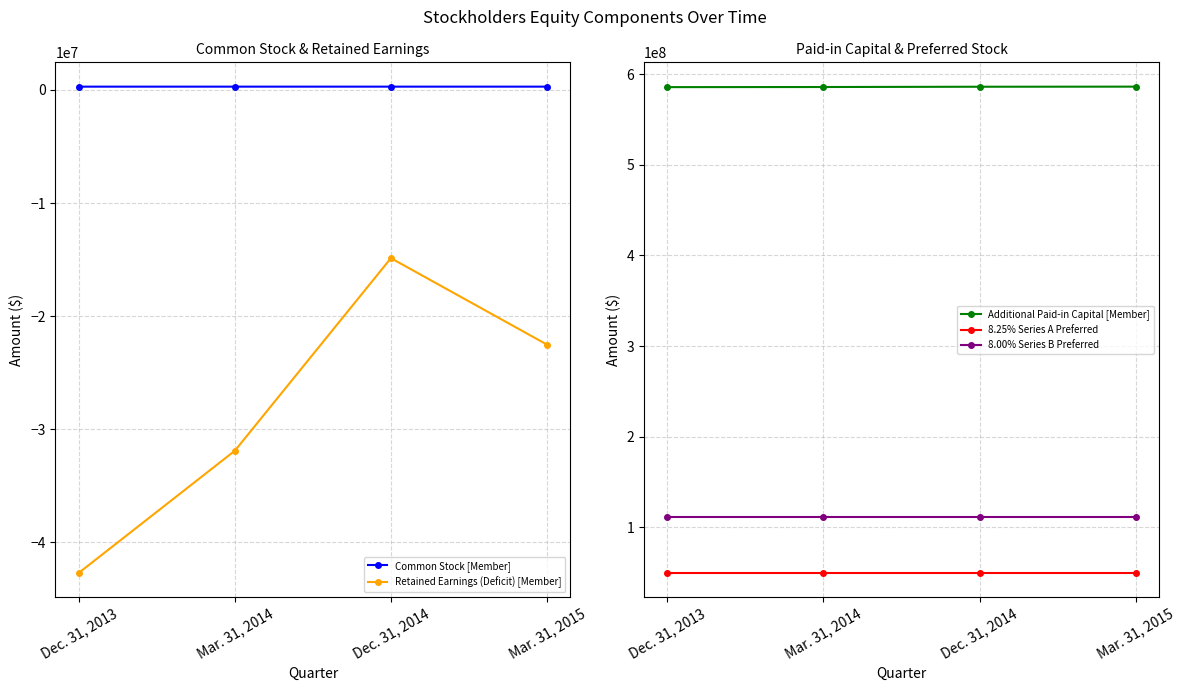

What is the sum of the 8.25% Series A Preferred values at Dec. 31, 2013 and Mar. 31, 2014?

99841544